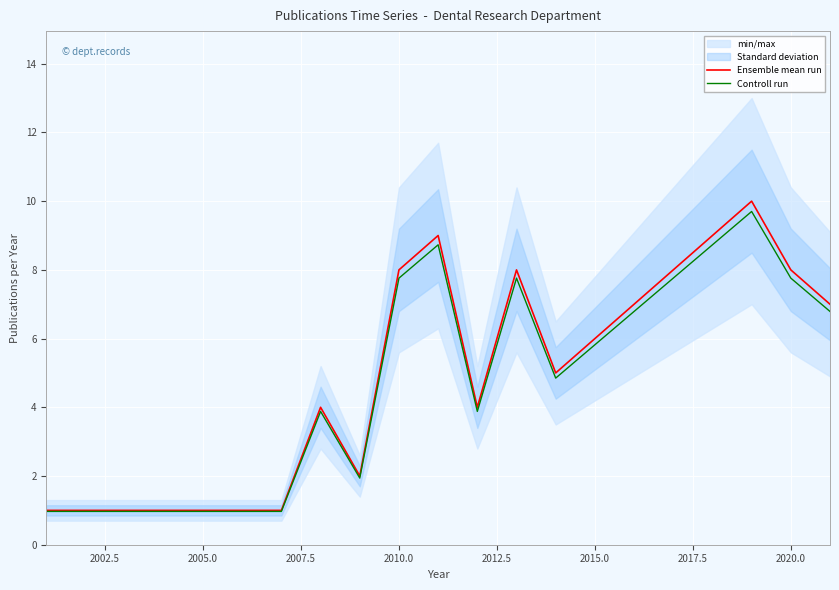

The Ensemble mean run series shows 1.9 at 2020.0. True or false?

False